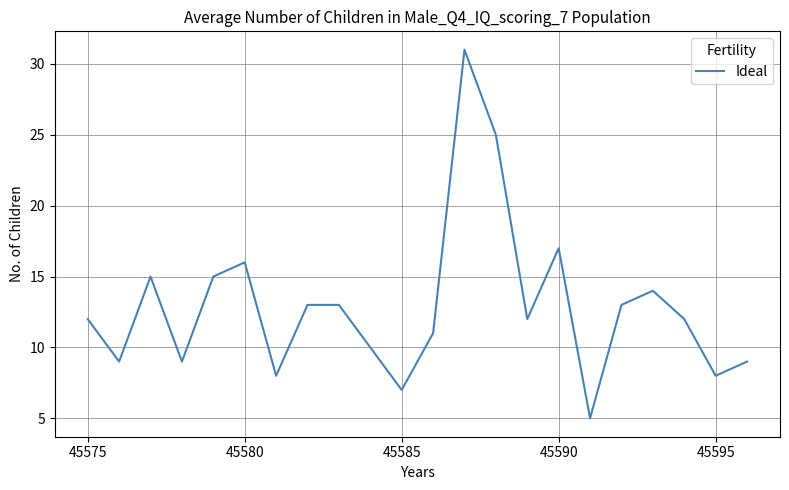

What is the smallest value displayed?

5